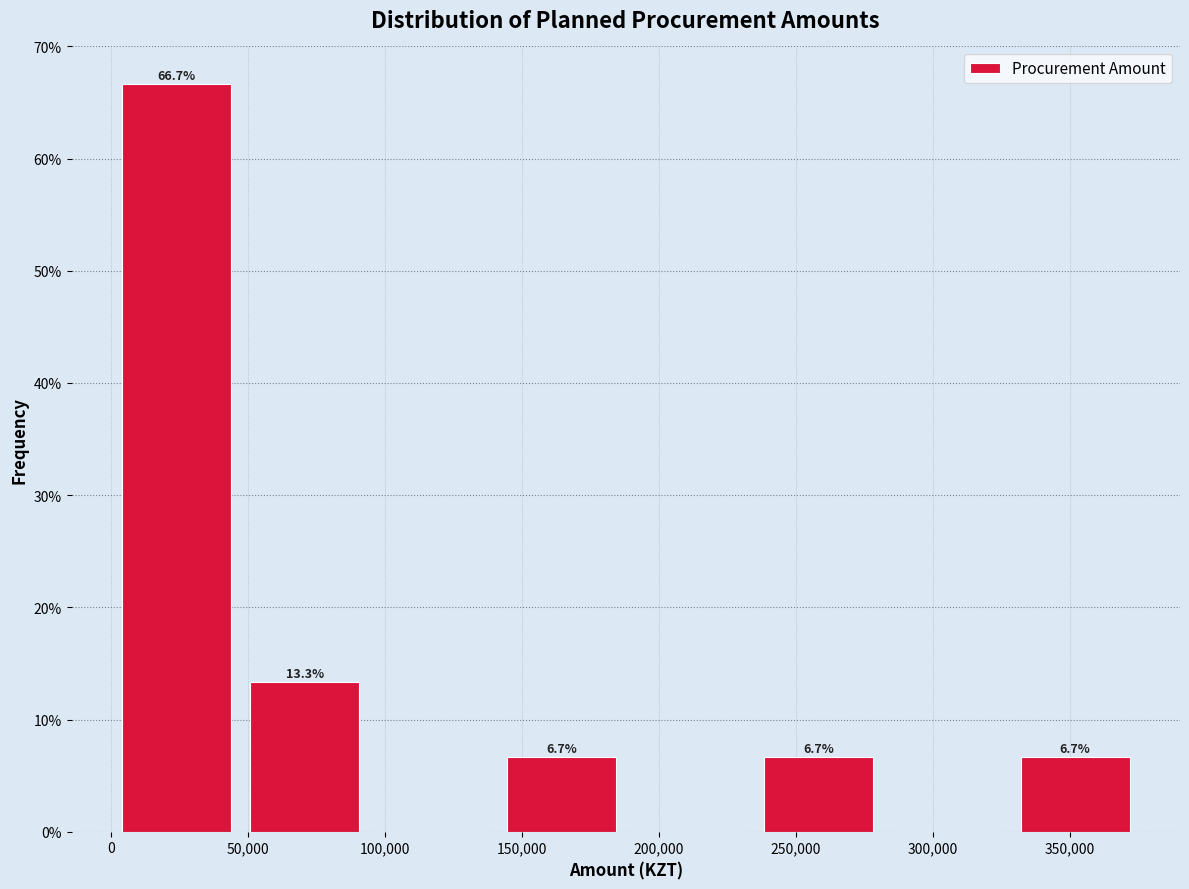

Over which range of the x-axis is the bar tallest?

0 to 45000